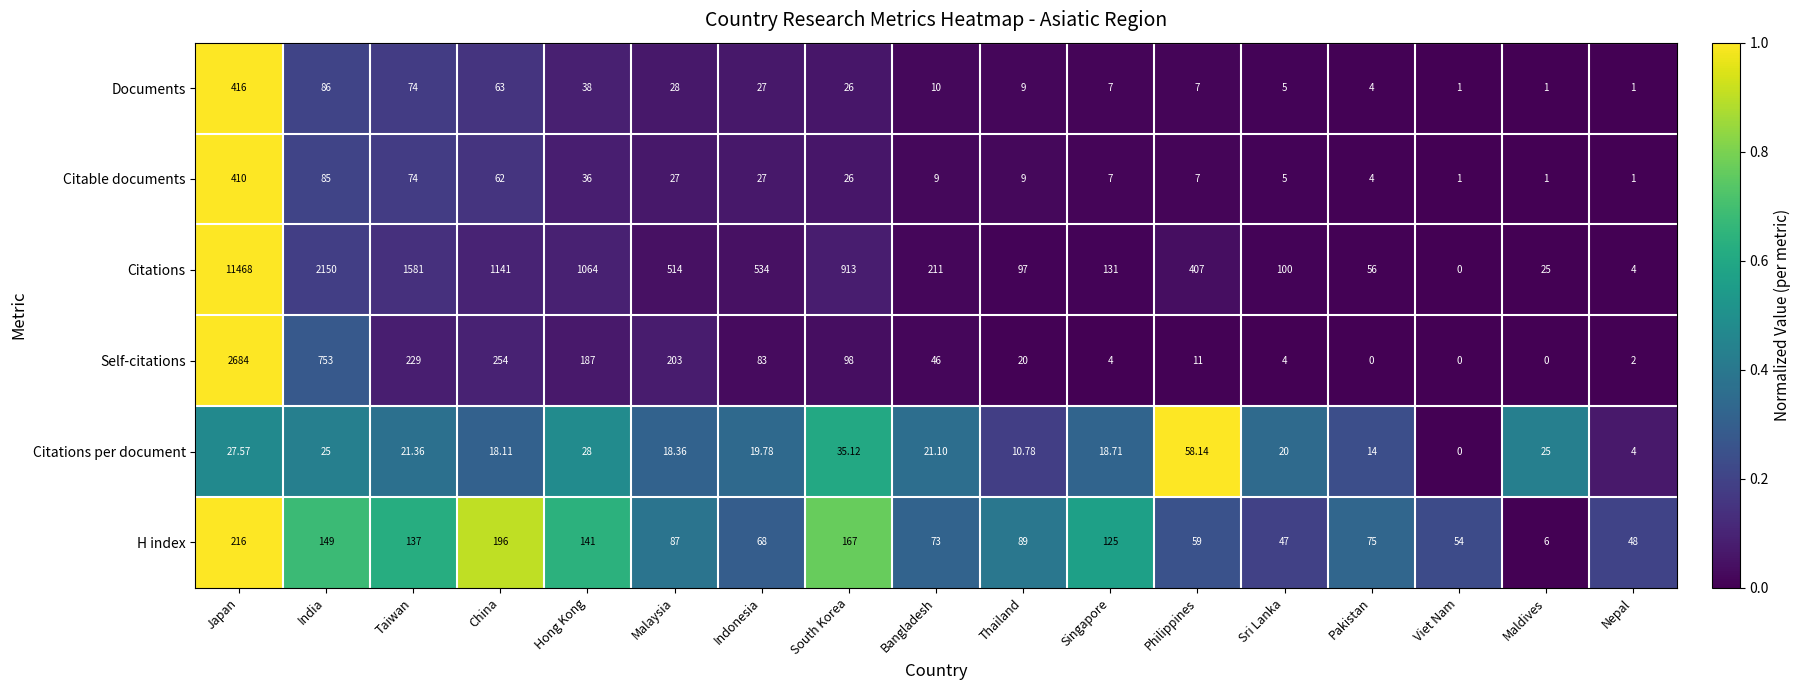

Which label corresponds to the largest value in the chart?

Japan